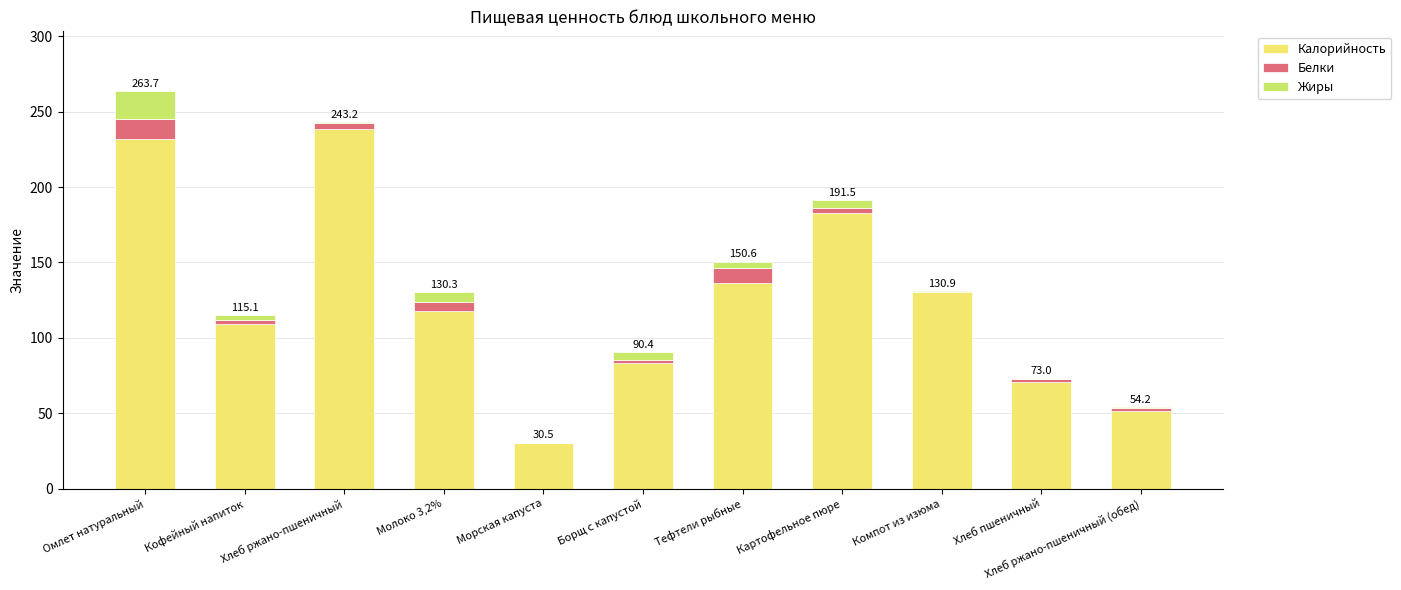

Which category has the highest value in the Калорийность series?

Хлеб ржано-пшеничный